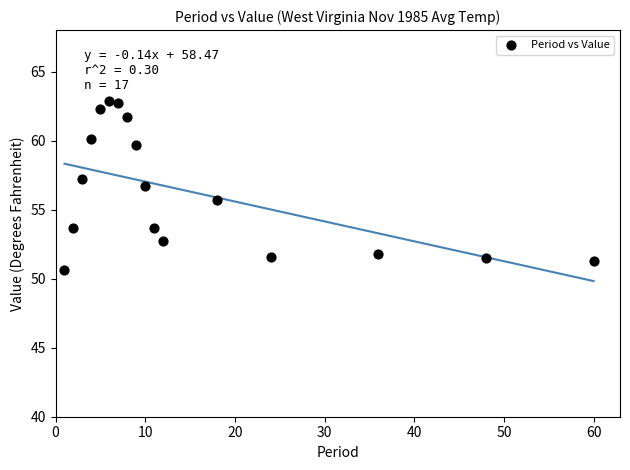

What is the range of Y values (max minus min)?

12.3